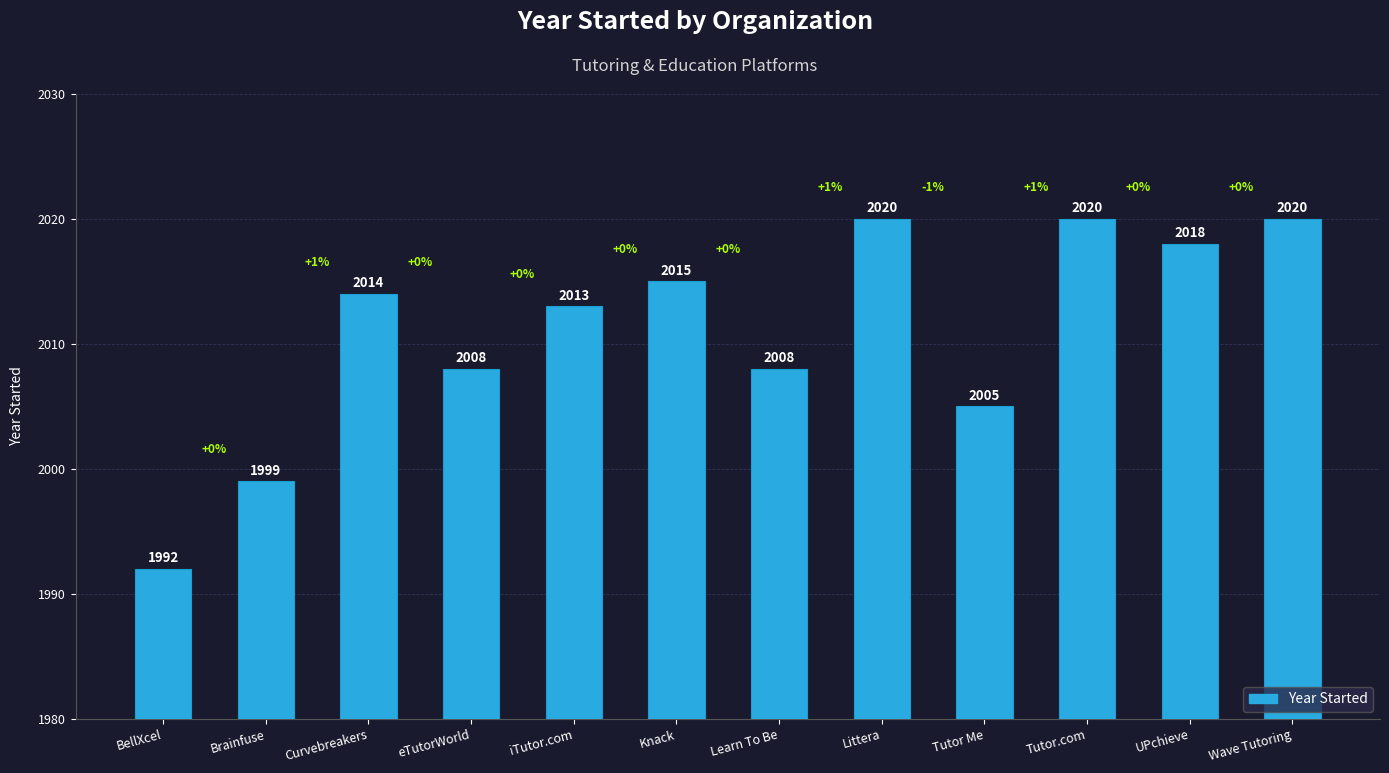

What is the change in value from Knack to Littera?

+5